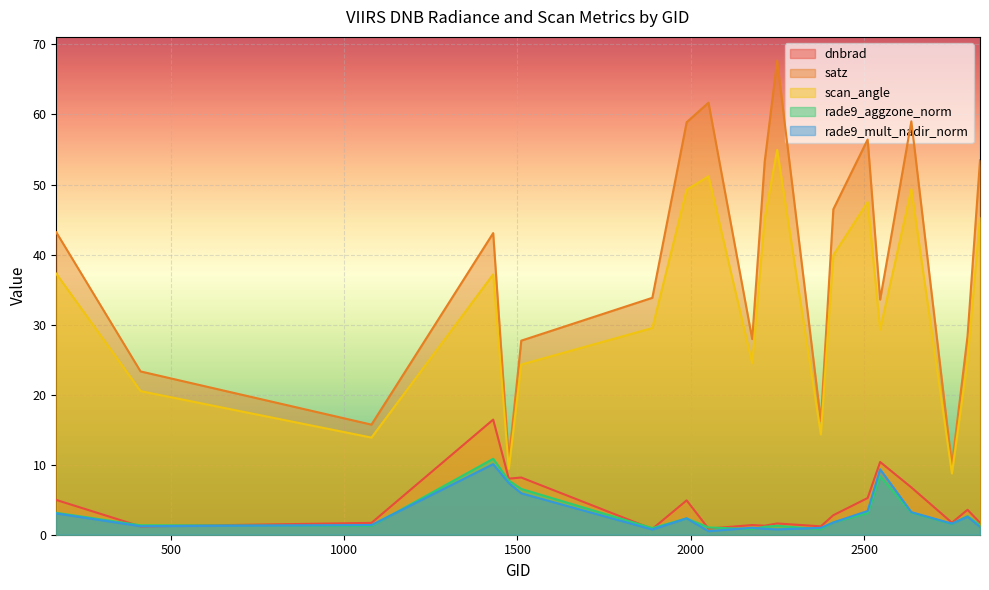

What is the difference between the second highest and minimum values in the dnbrad series?

9.6